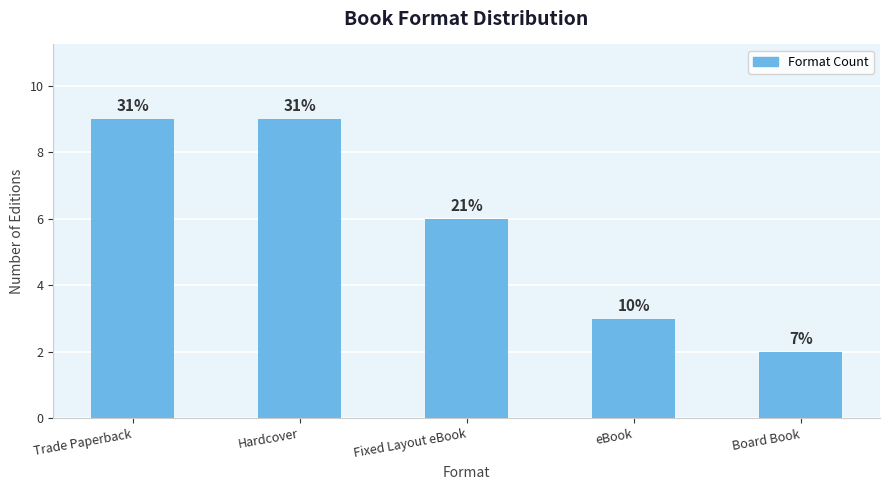

How many bars are there in total?

5